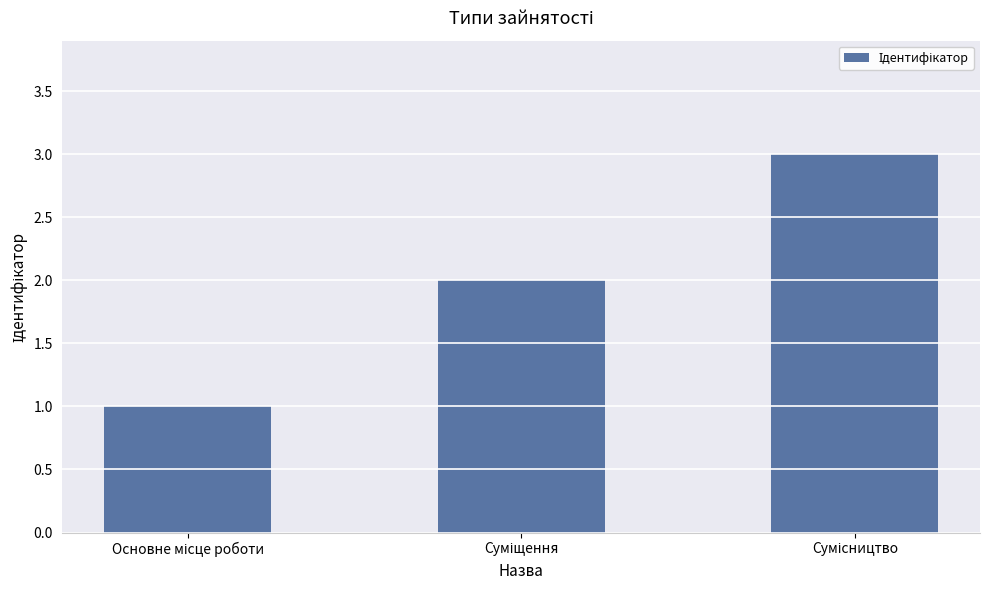

Reading left to right, transcribe all the data shown in this chart.

1	2	3